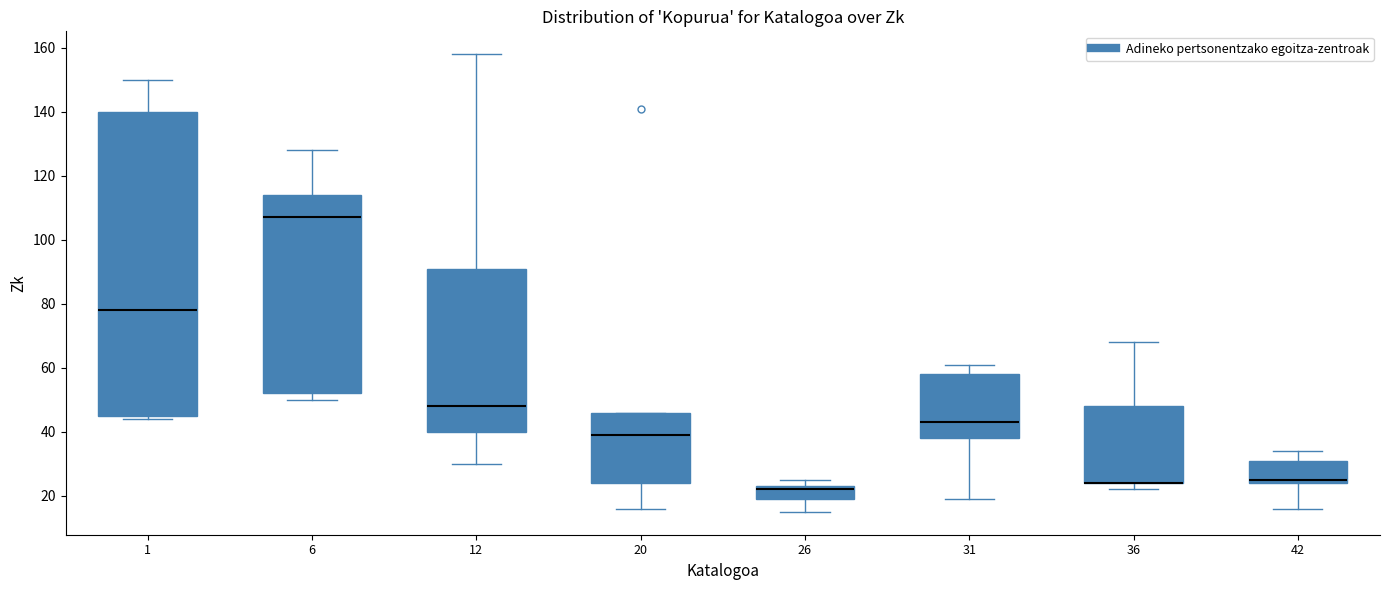

Comparing the boxes themselves (not the whiskers), which one is the tallest?

1